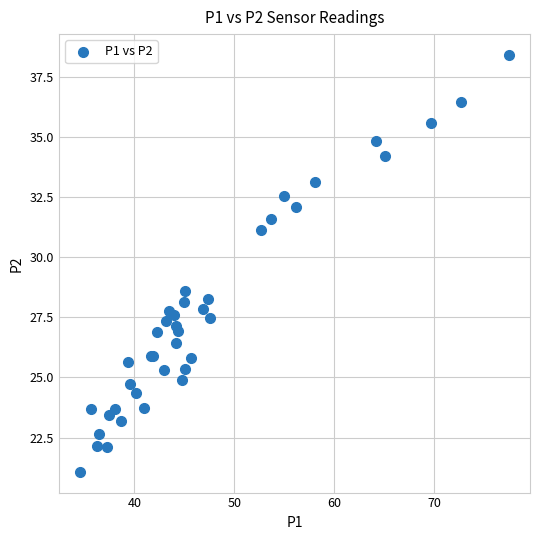

What Y value in the scatter plot is closest to 29?

28.6